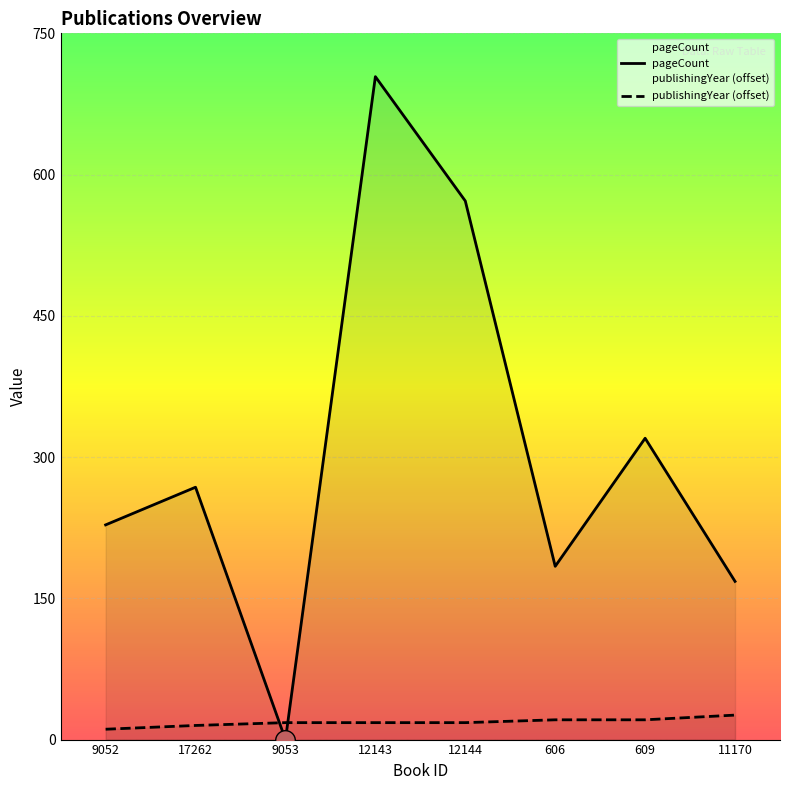

Which series has the widest spread of Y values?

pageCount